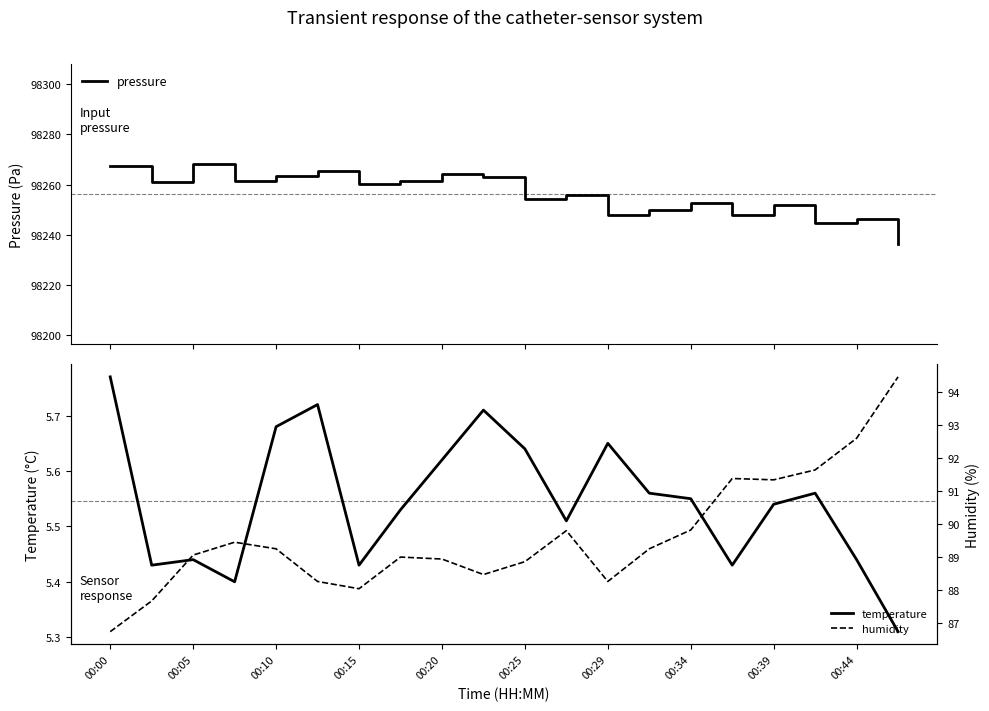

What is the maximum value for pressure?

98268.0